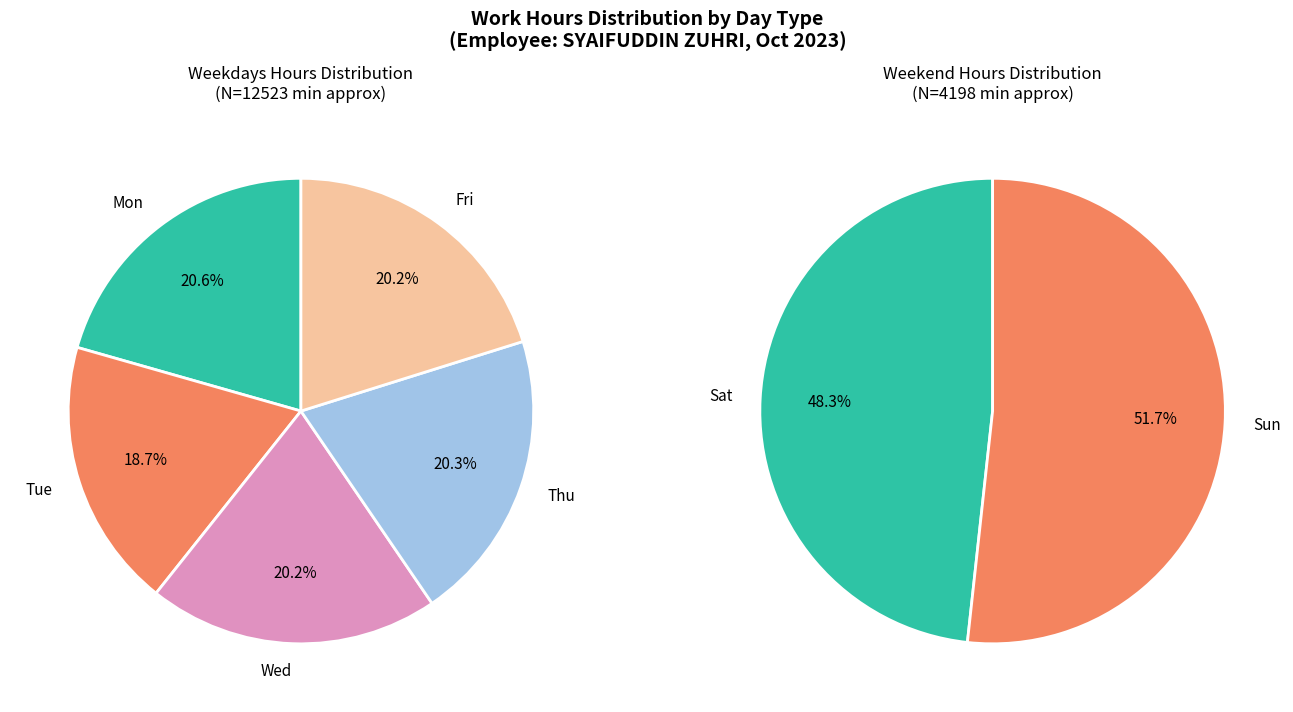

Count the number of slices in the pie.

7